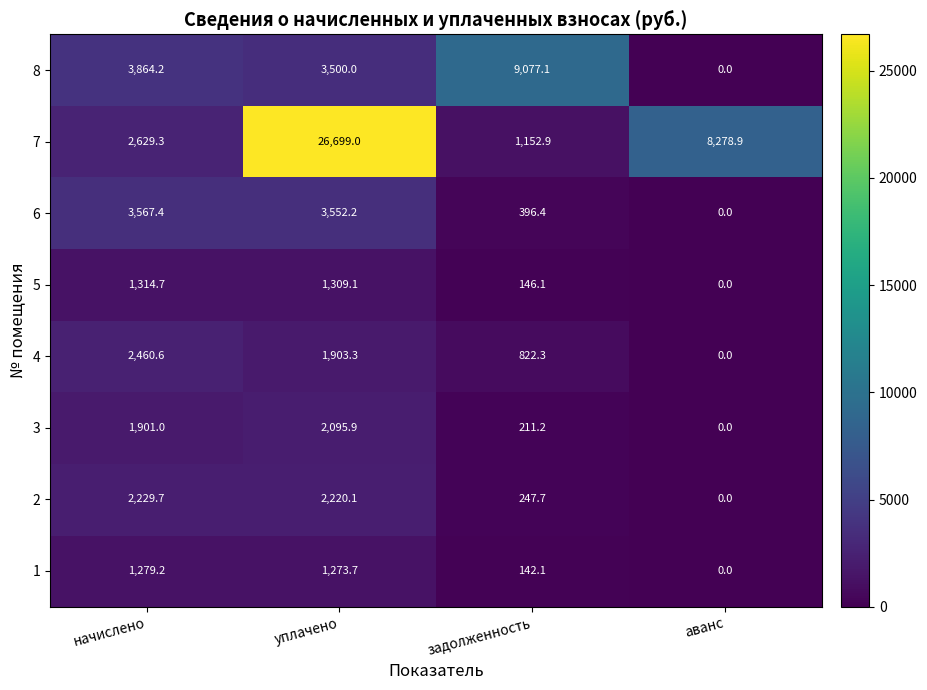

Which series changed the most between начислено and аванс?

7